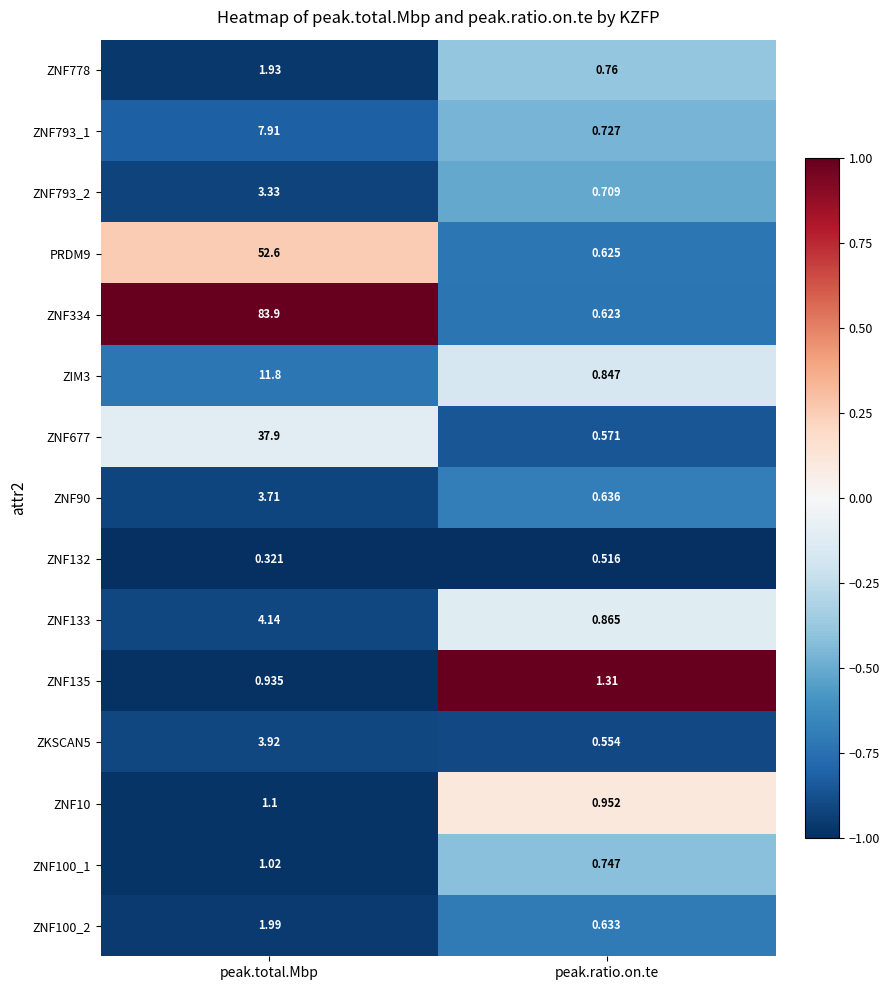

Where does the ZNF100_1 series first go above 1?

peak.total.Mbp